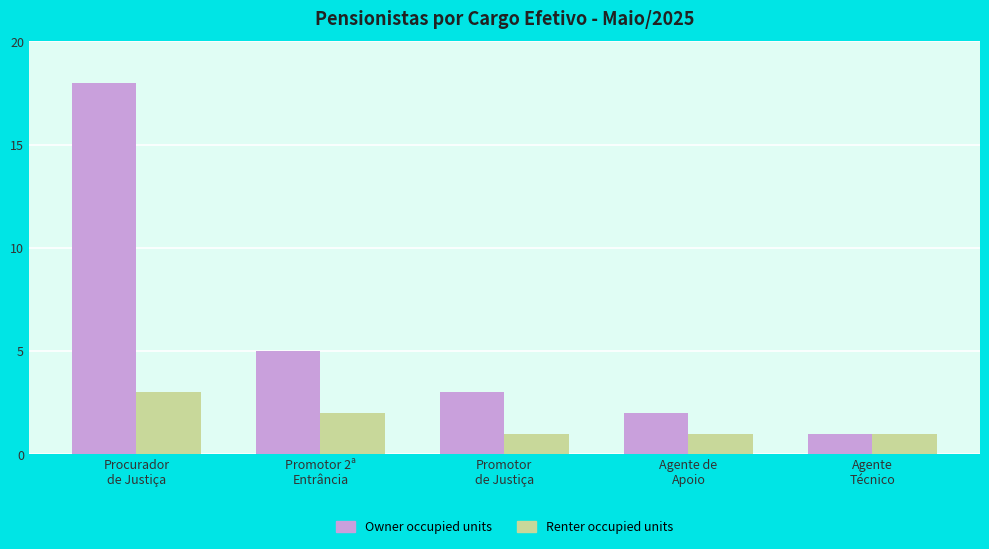

At which label does Renter occupied units reach its peak?

Procurador
de Justiça